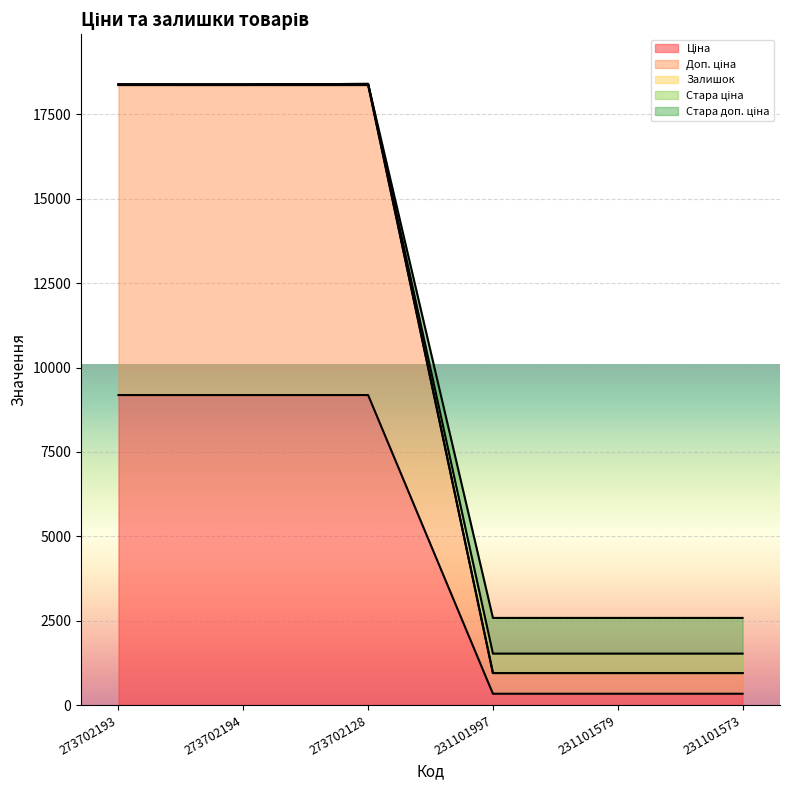

True or false: Ціна and Стара ціна intersect in this chart.

False